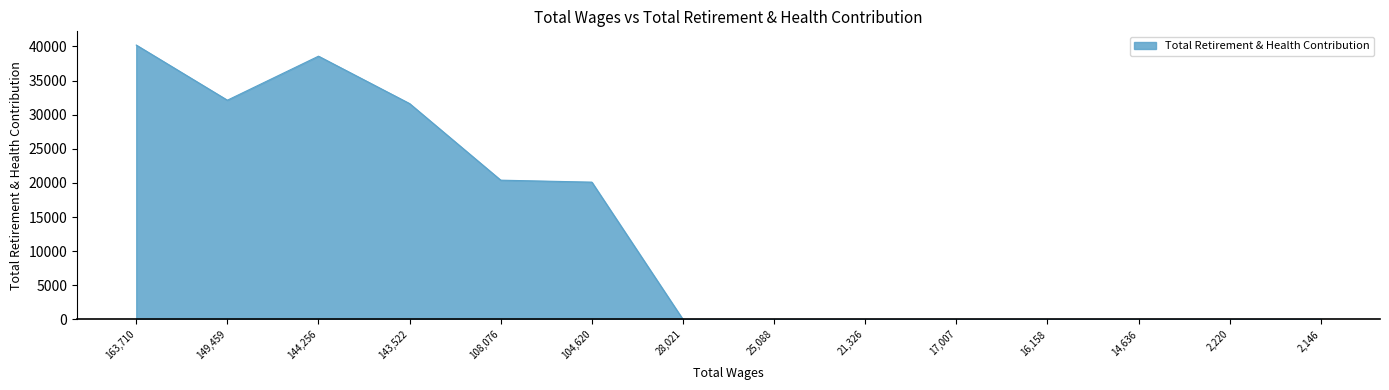

Which label corresponds to the largest value in the chart?

163,710